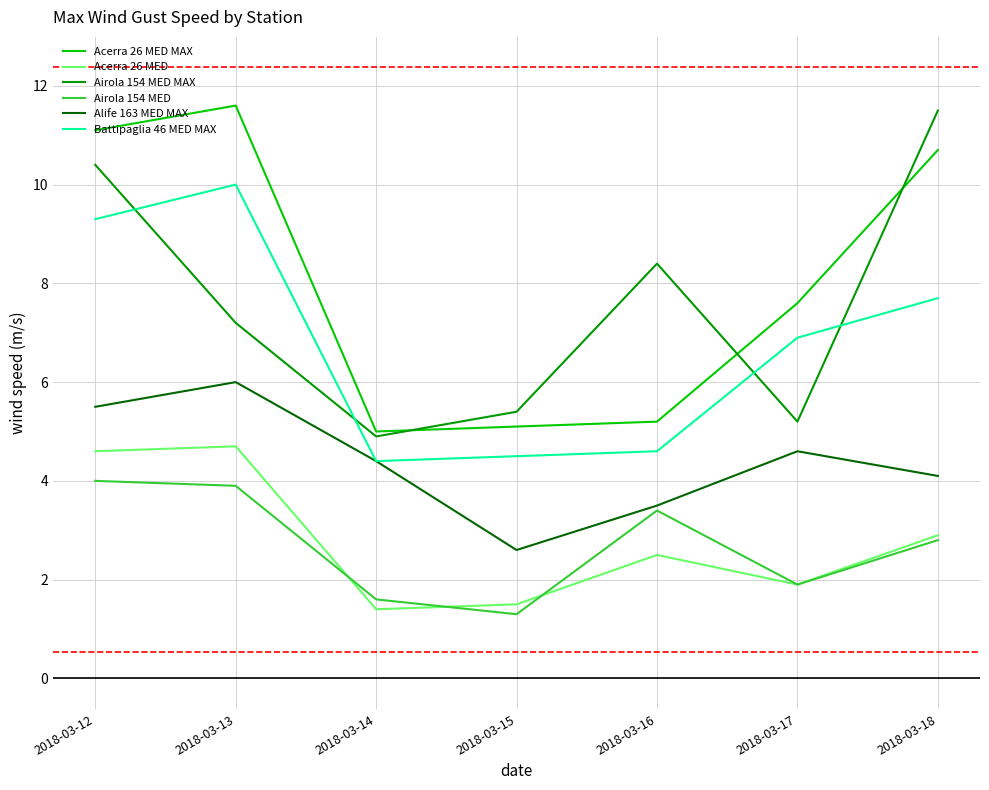

Which category has the highest value in the Alife 163 MED MAX series?

2018-03-13